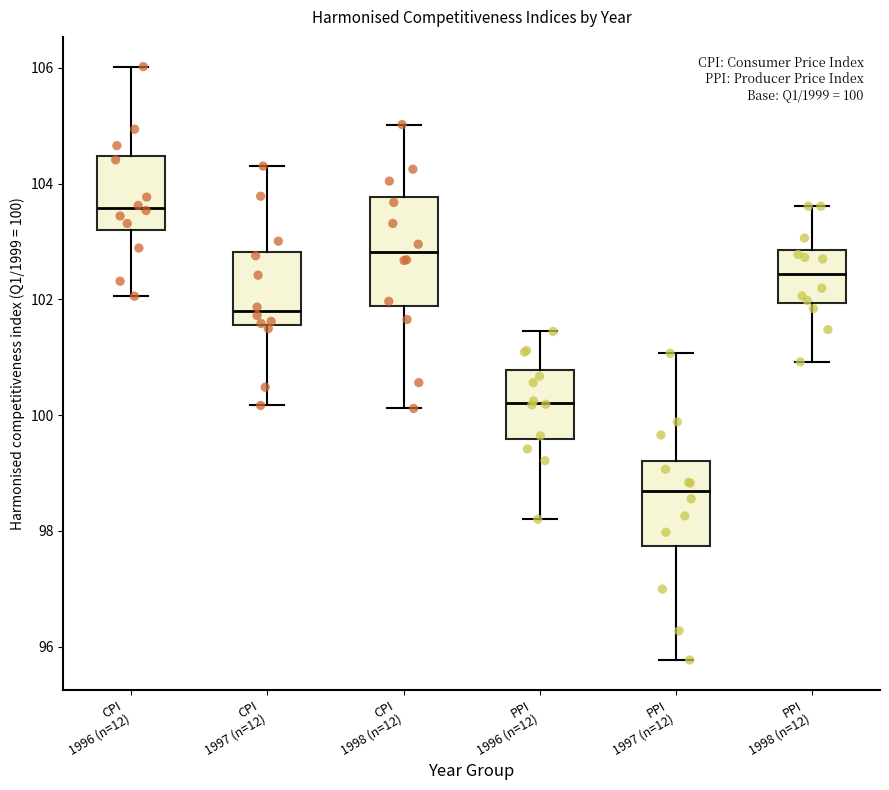

Which box has the highest median line?

CPI 1996 (n=12)